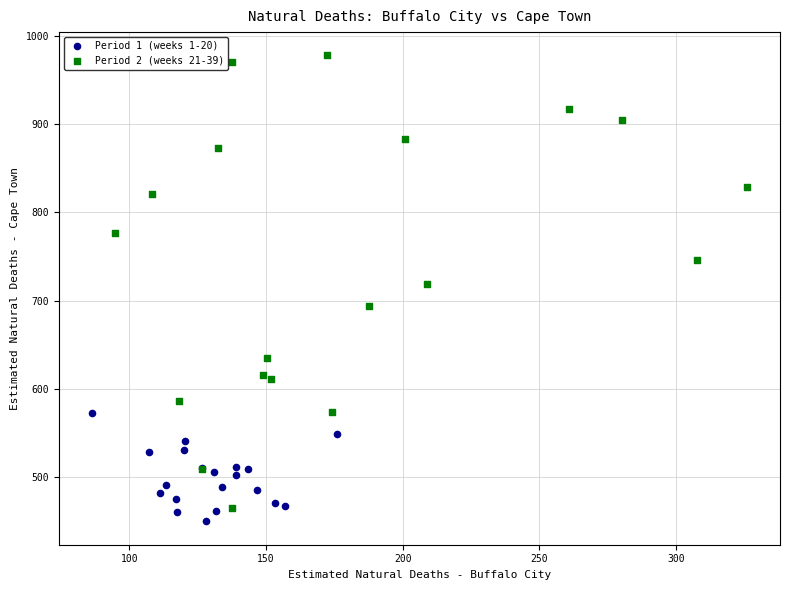

Which series reaches the maximum Y coordinate?

Period 2 (weeks 21-39)